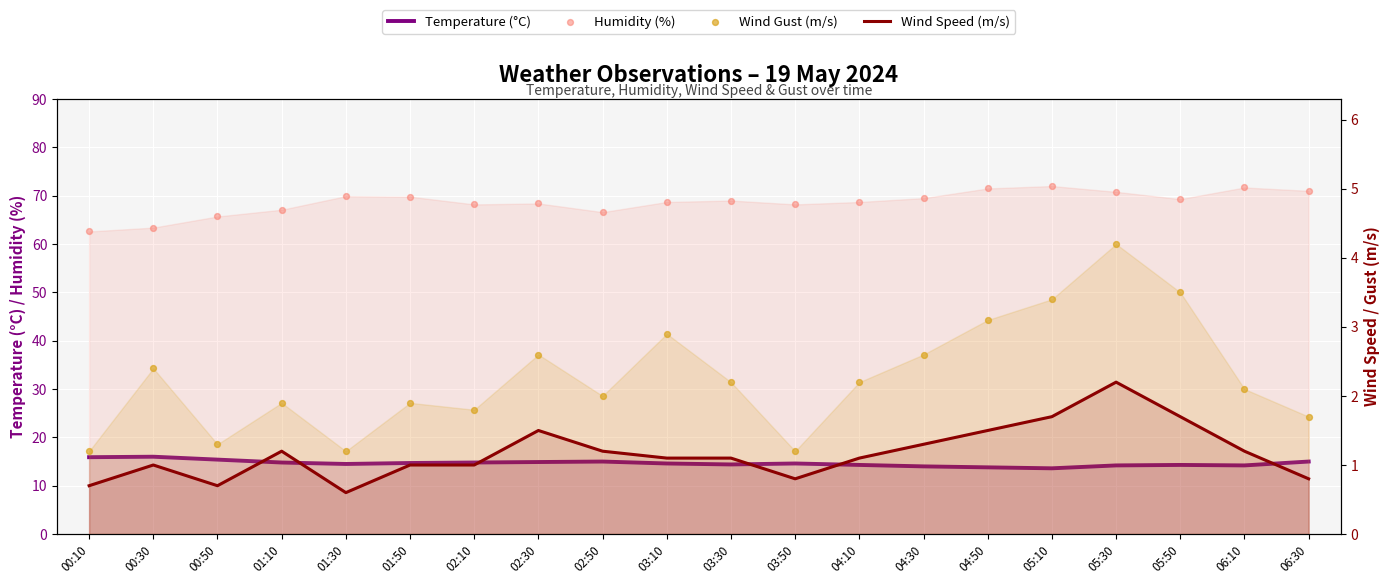

Which series reaches the maximum Y coordinate?

Humidity (%)